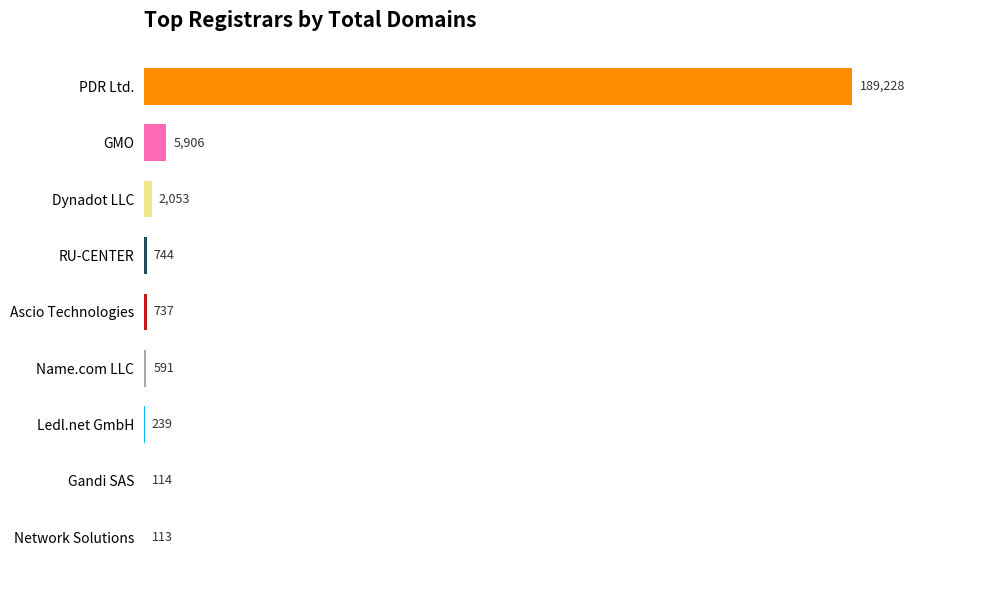

The chart shows a value of 591 at Name.com LLC. True or false?

True